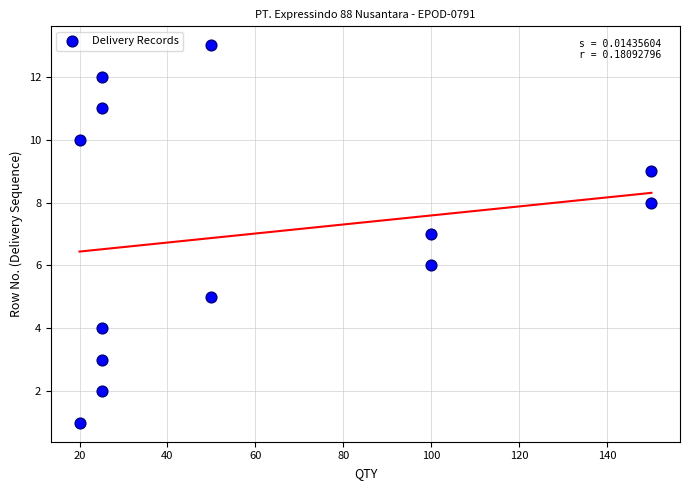

What is the range of X values (max minus min)?

130